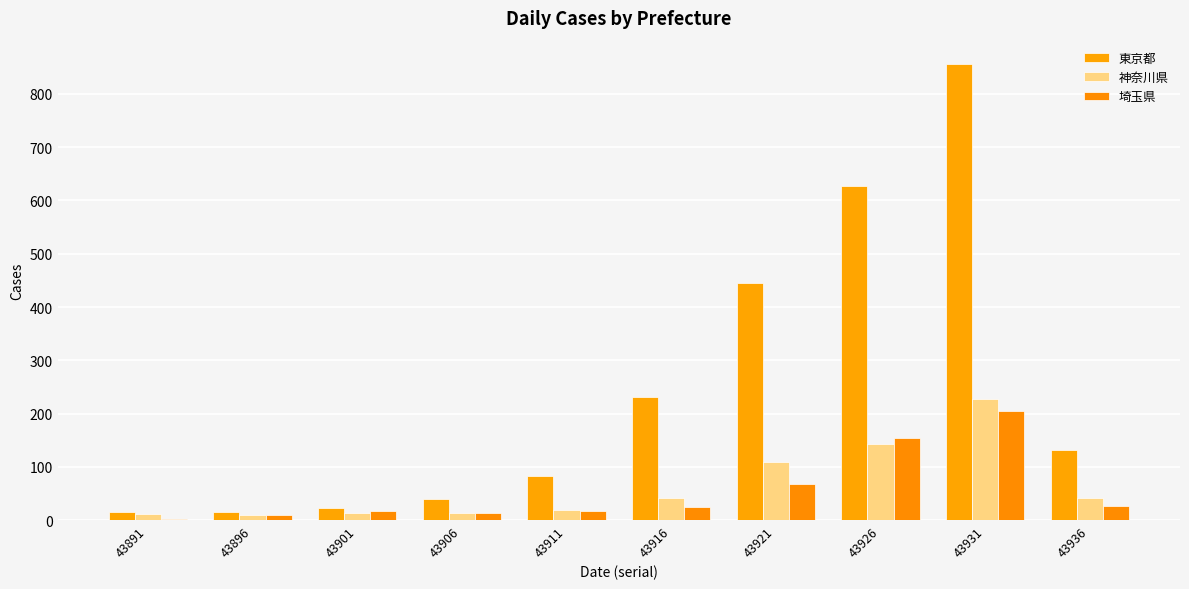

At which category does the chart reach its minimum across all series?

43891